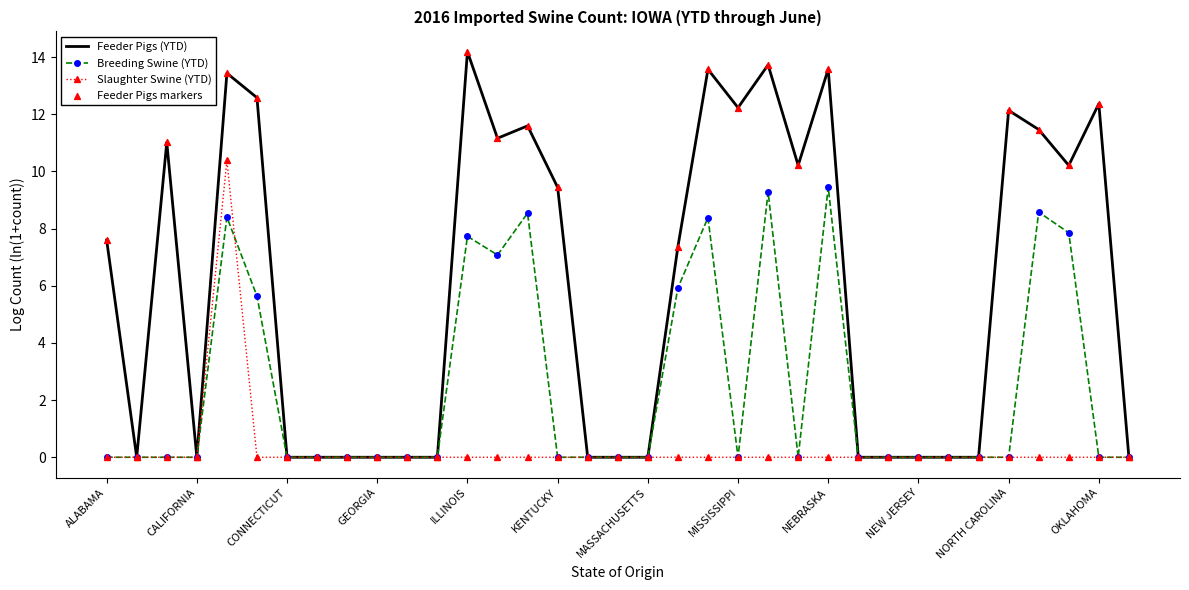

Which series has the widest spread of values?

Feeder Pigs (YTD)